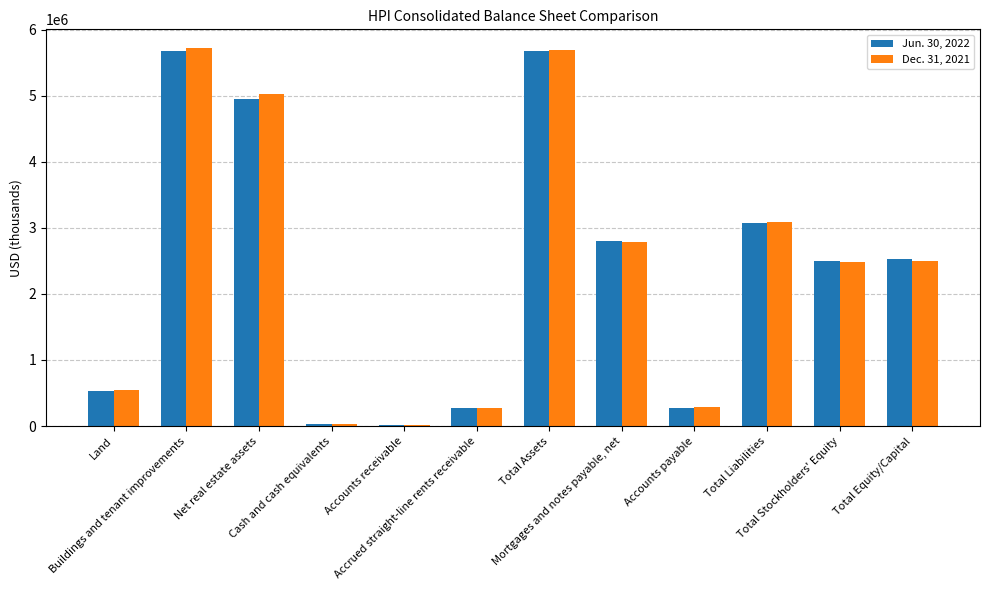

Reading right to left, transcribe all the data shown in this chart.

Jun. 30, 2022: 2521701	2500173	3076030	271716	2804314	5682314	277086	17938	25045	4943451	5676352	532215
Dec. 31, 2021: 2499558	2477142	3083891	294976	2788915	5695138	268324	14002	23152	5032033	5718169	549228